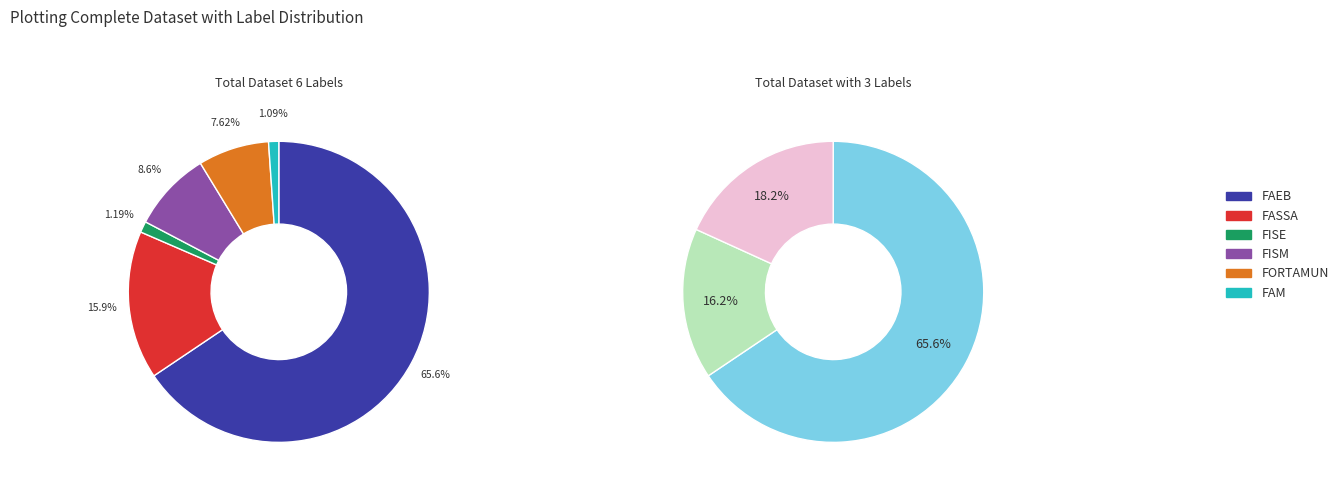

Is the sum of FORTAMUN and FISM greater than half?

No